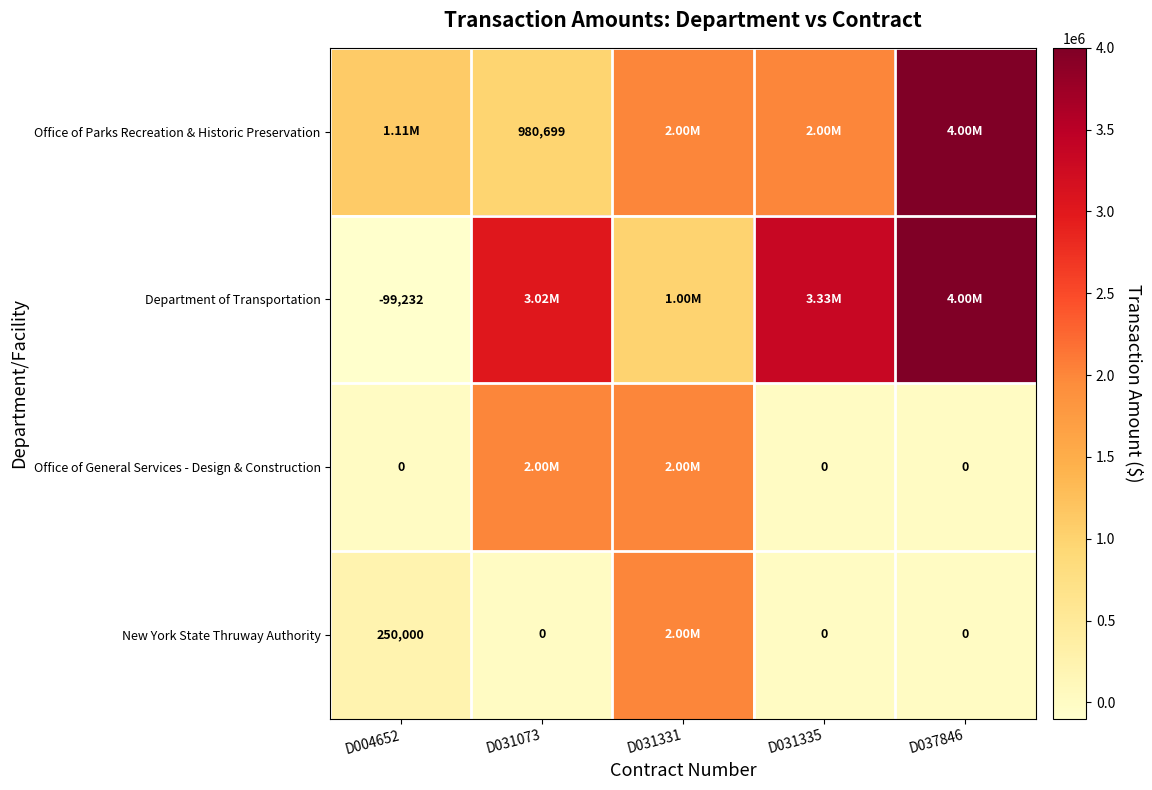

Which series has the largest total across all categories?

Department of Transportation